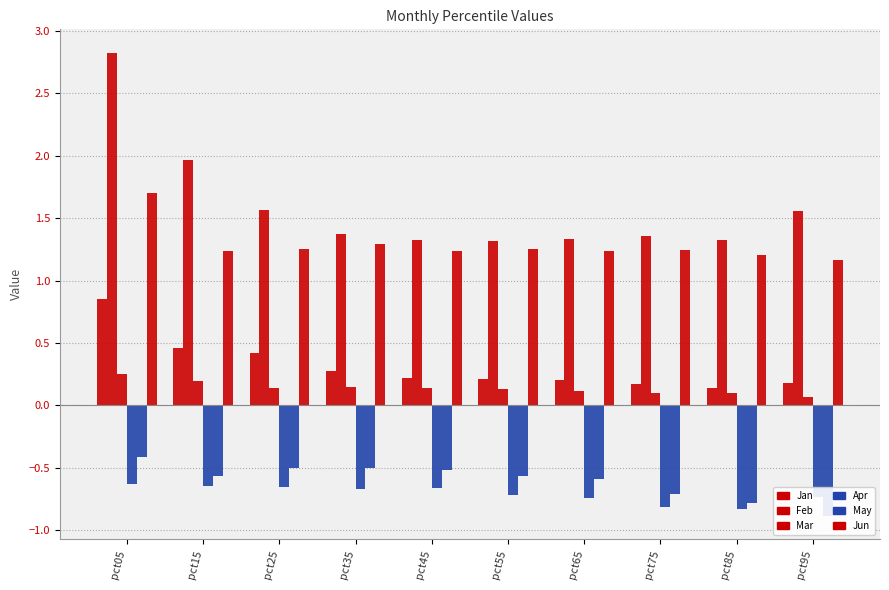

What is the difference between the maximum and minimum values in the Mar series?

0.2